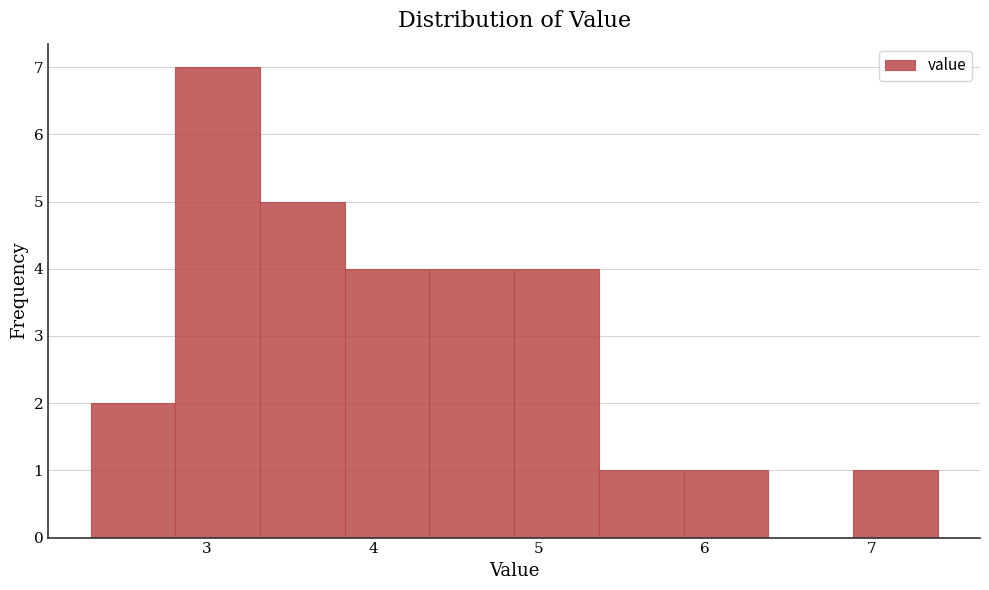

How tall is the bar that spans 6.89 to 7.40 on the x-axis? Neither the bar edges nor the heights are printed on the chart, so give them approximately, as read against the axes.

1